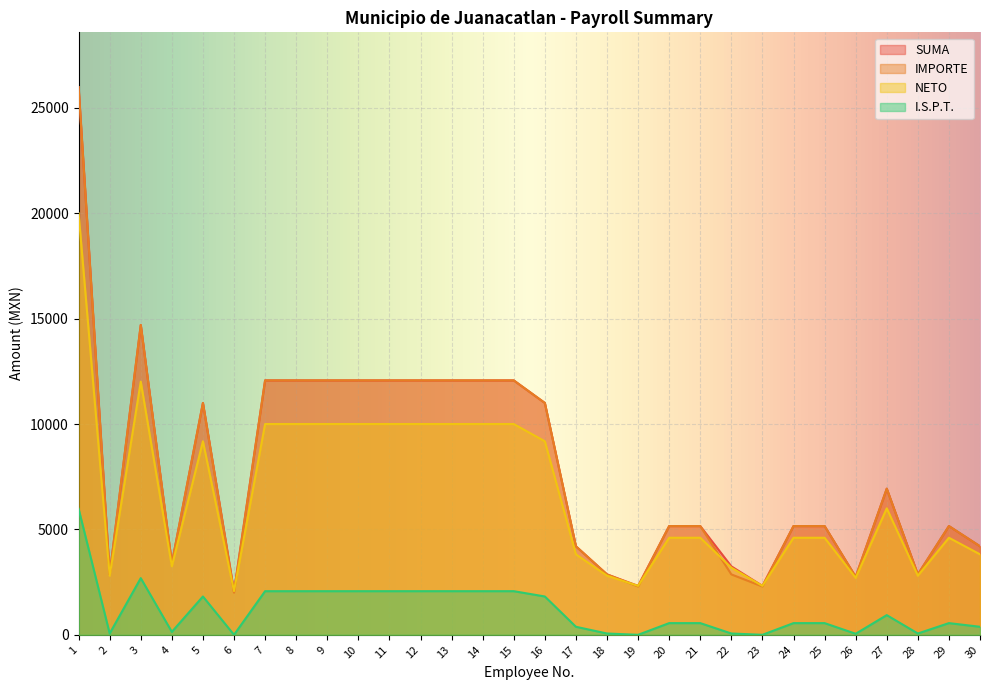

What is the sum of all IMPORTE values?

236644.6